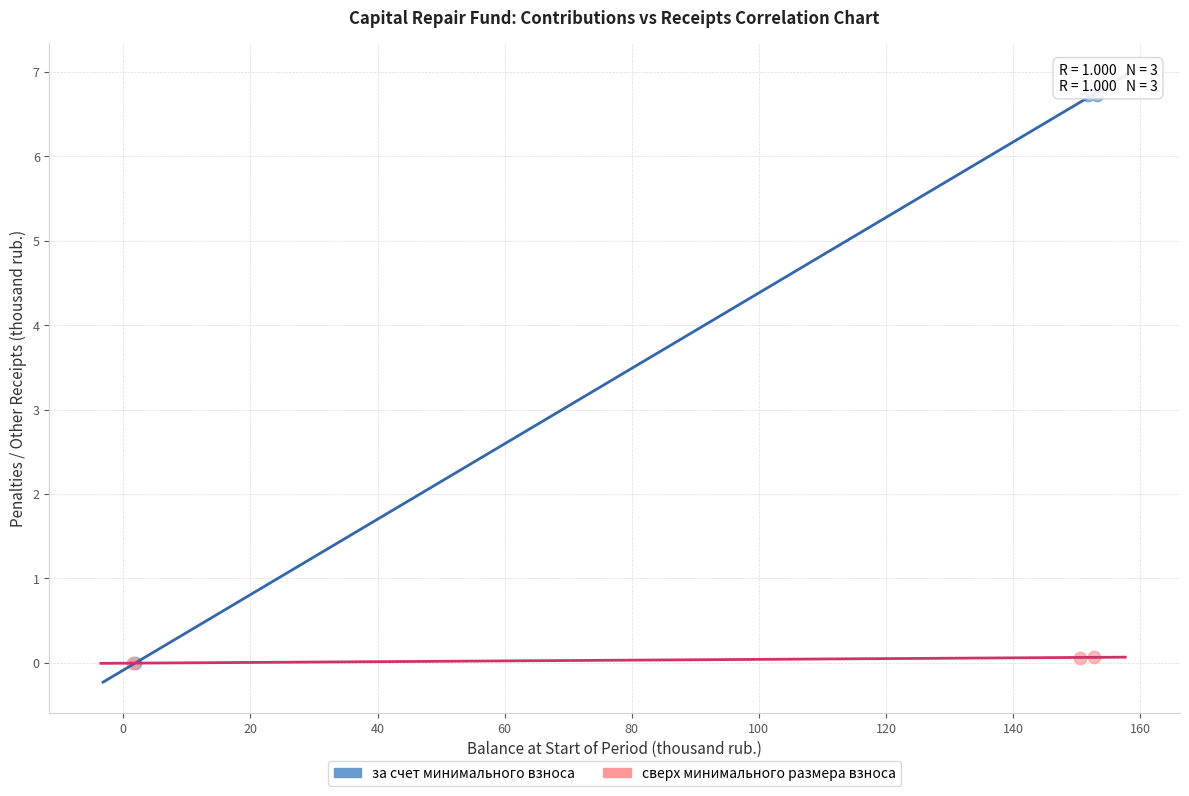

Which series has the widest spread of Y values?

за счет минимального взноса